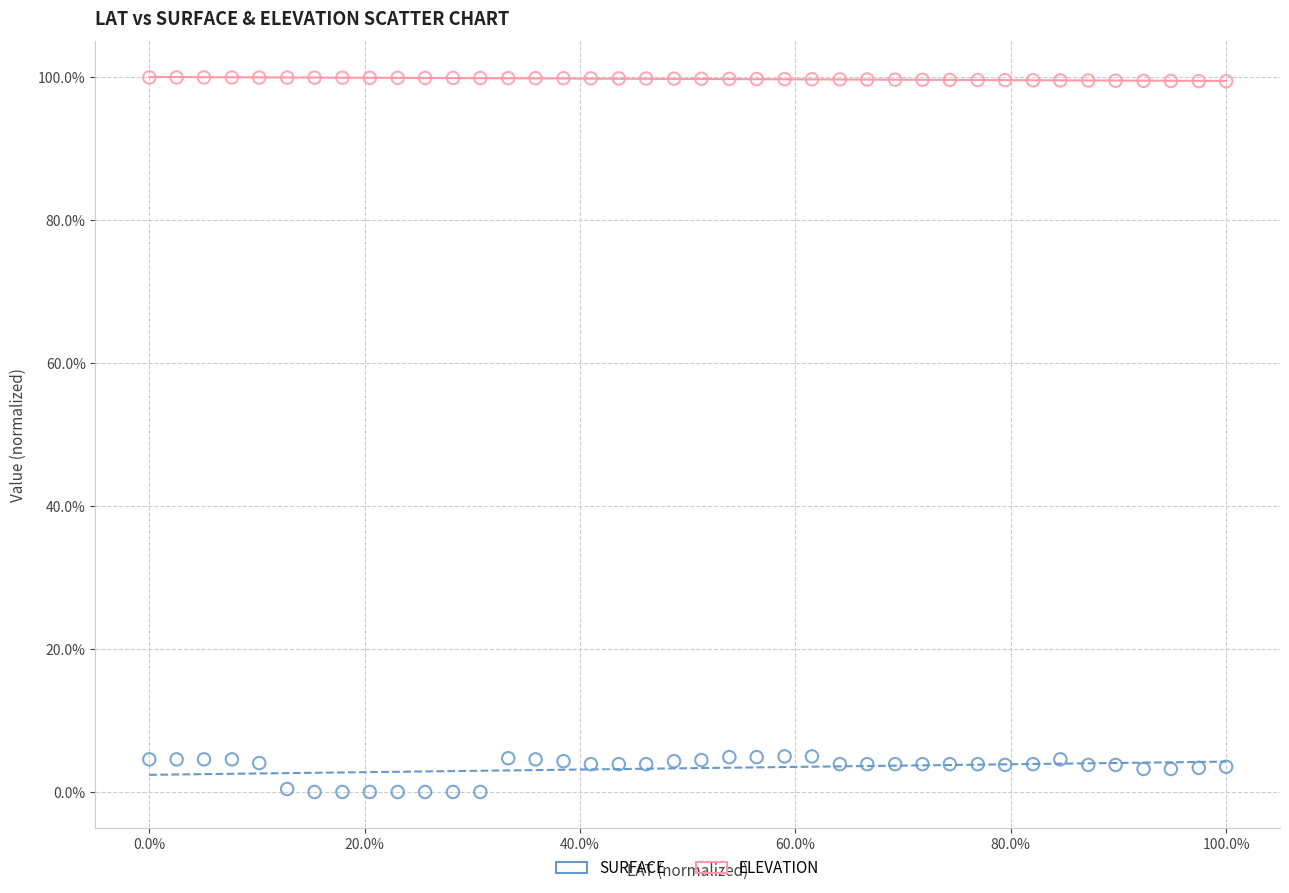

Which series contains the highest Y value?

ELEVATION